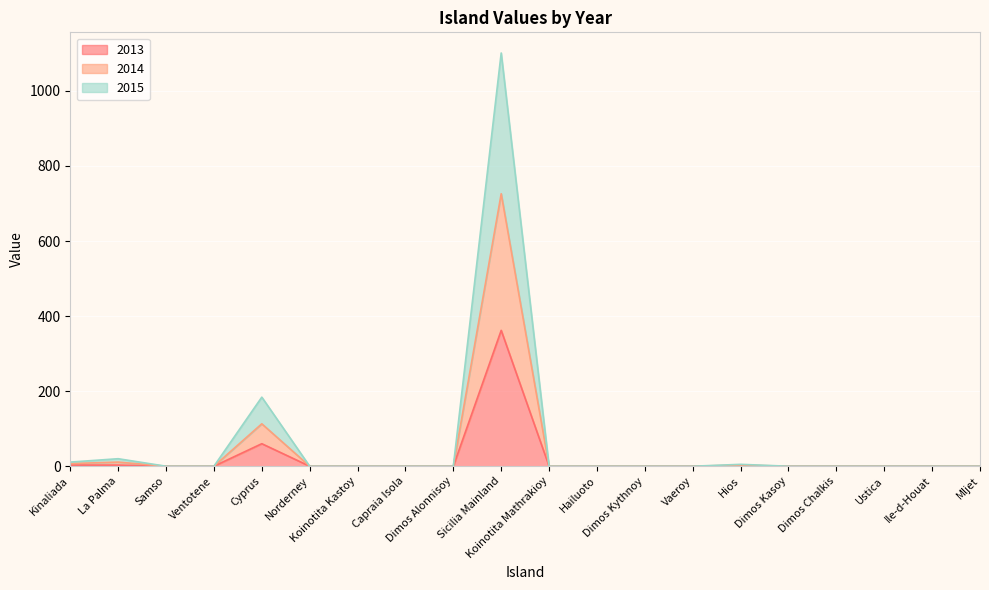

How many lines are shown in the chart?

3